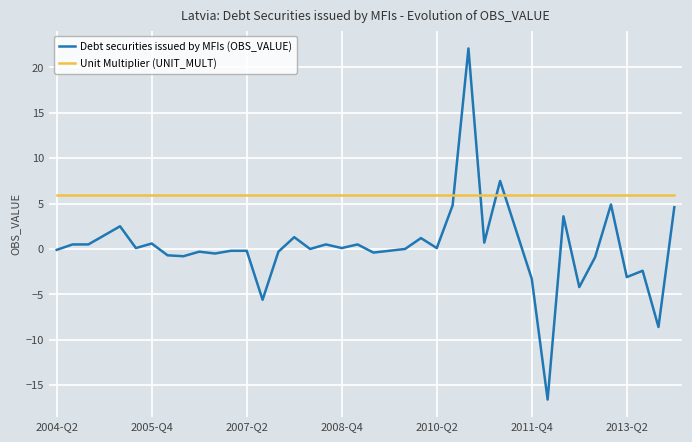

How many times do Debt securities issued by MFIs (OBS_VALUE) and Unit Multiplier (UNIT_MULT) cross each other?

4